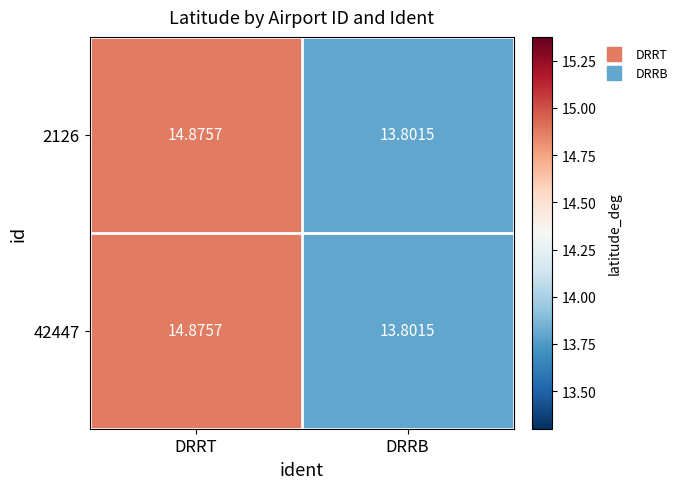

At which category is the sum across all series the highest?

DRRT